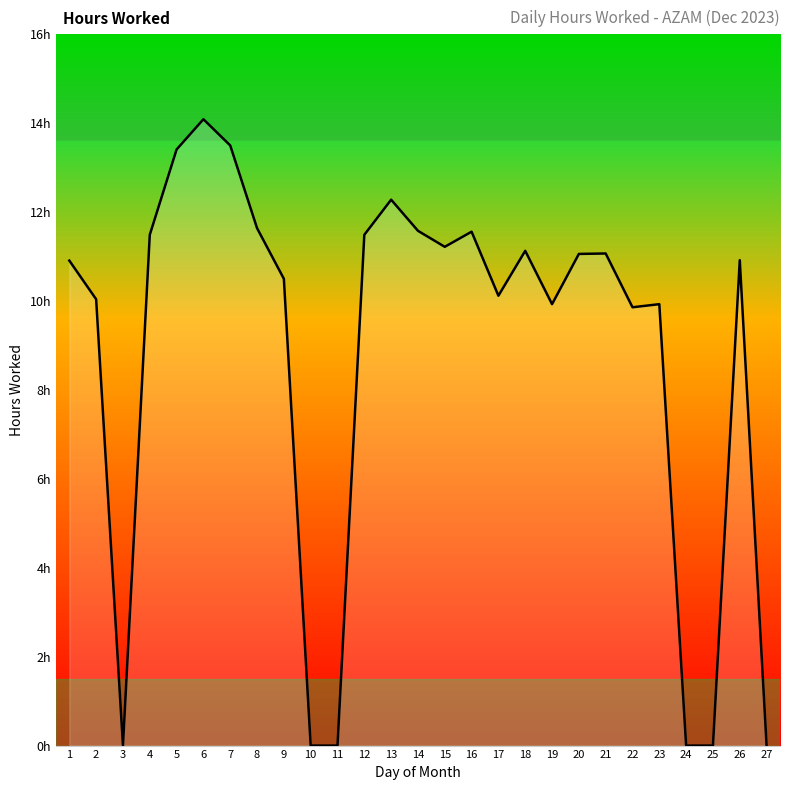

What is the sum of all values?

237.7